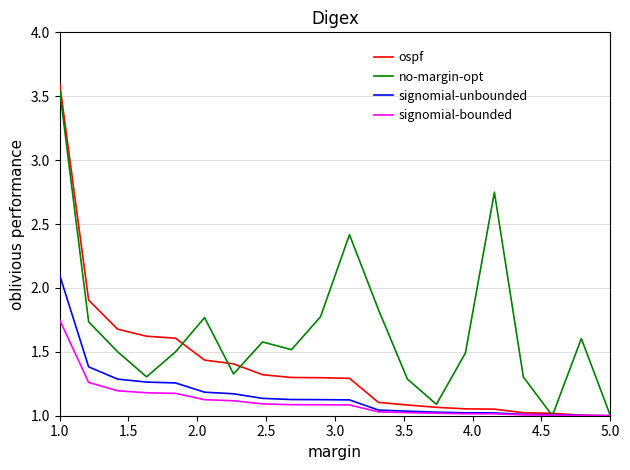

How many lines are shown in the chart?

4